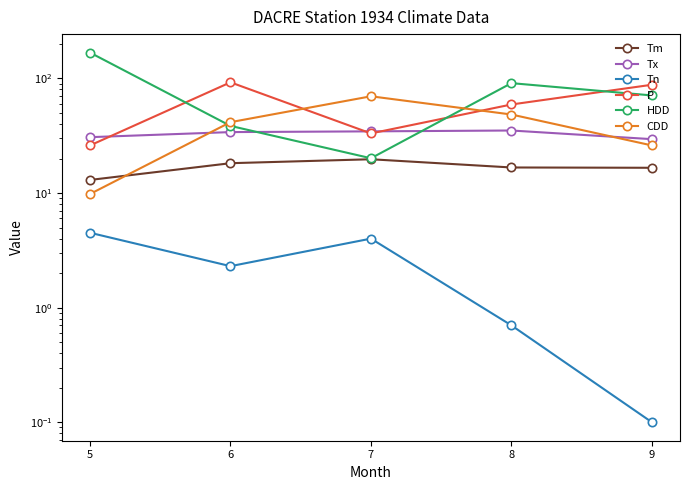

Where is the first local maximum for HDD?

8